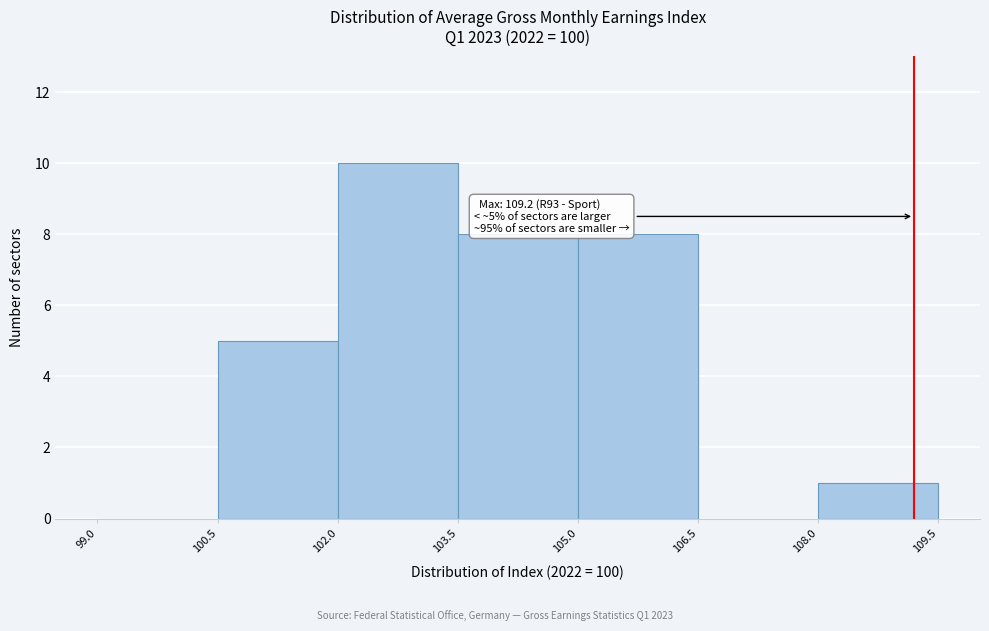

Over which range of the x-axis is the bar tallest?

102.0 to 103.5